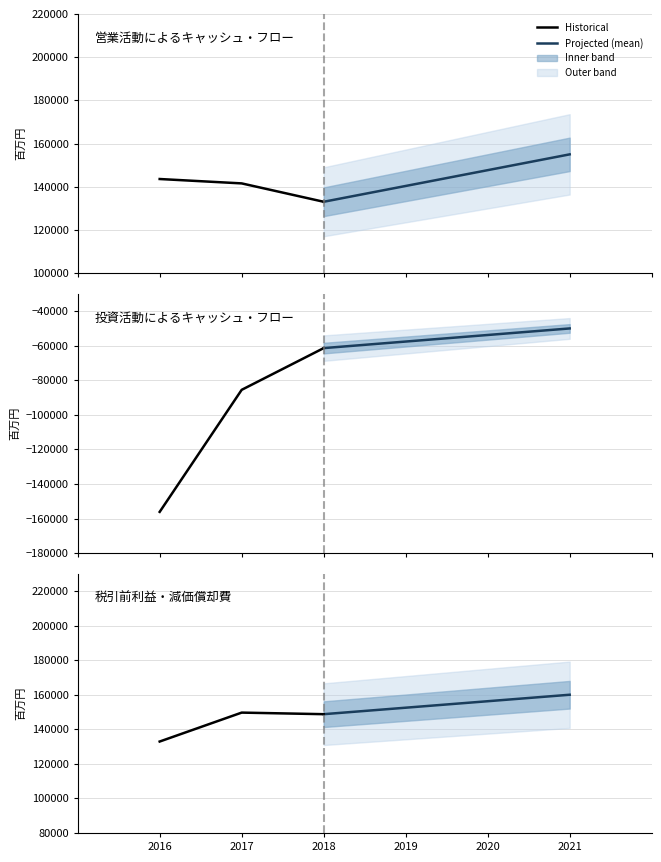

What is the value of the 税引前利益 point at the 2nd from the left?

149662